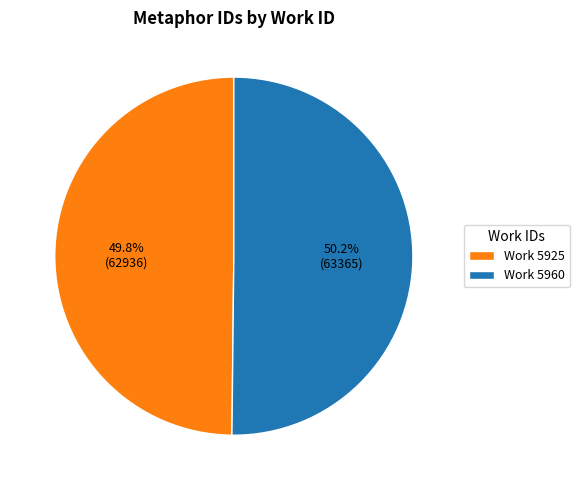

Is there a majority slice in this chart?

Yes